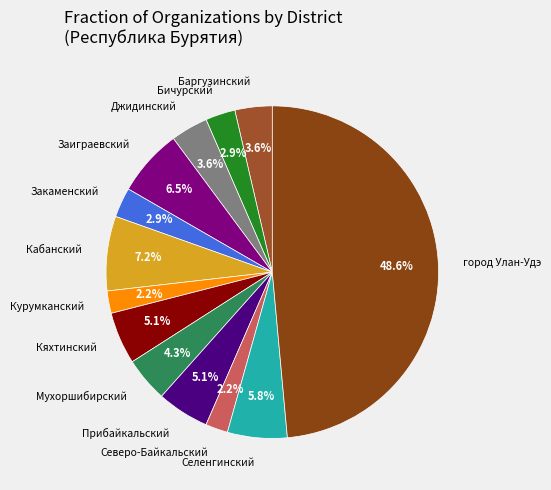

Combined, do Кабанский and Джидинский account for over 50%?

No